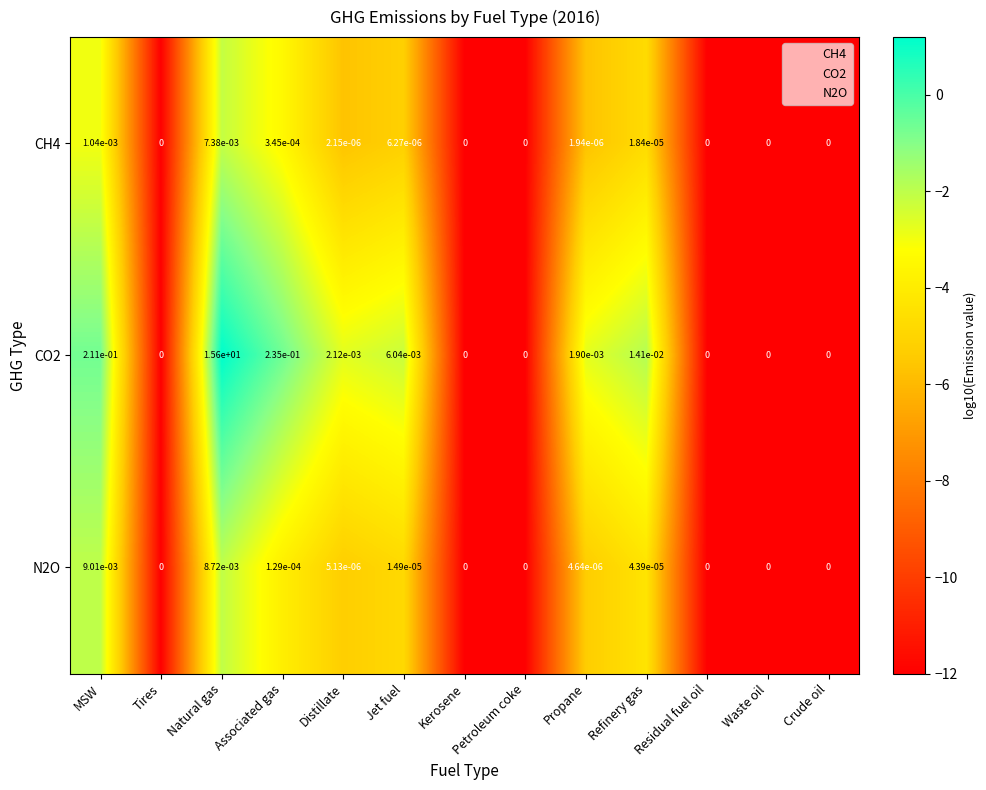

Count the number of categories in the chart.

13